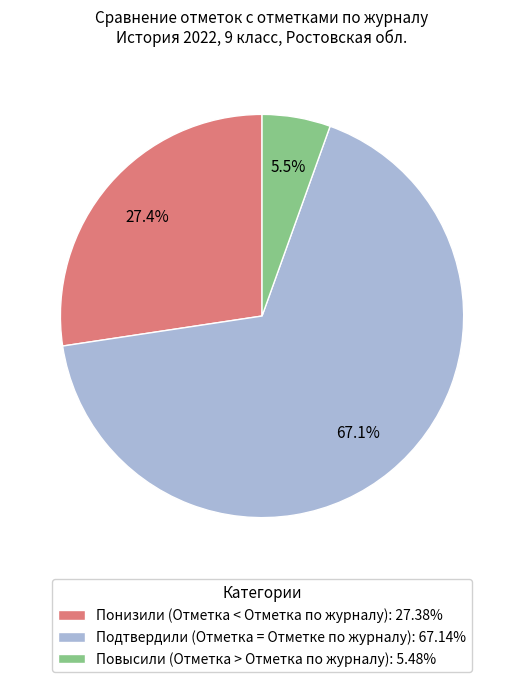

To the nearest percent, what is the difference between the largest and smallest slice percentages?

62%